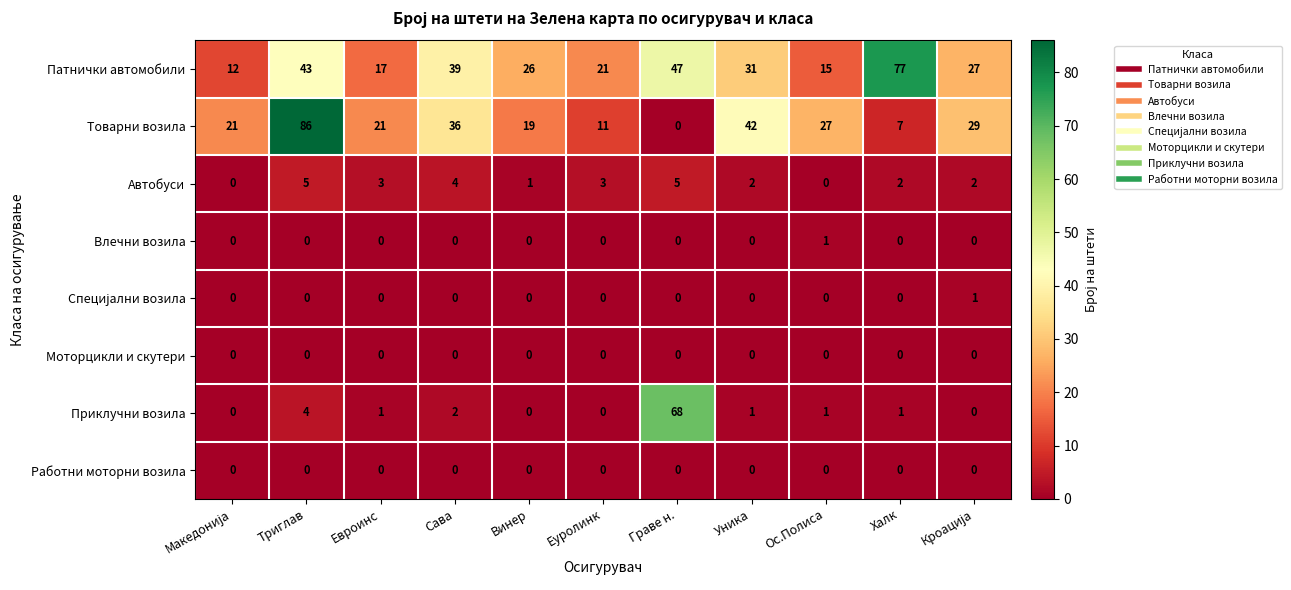

Count the number of data series in this chart.

8